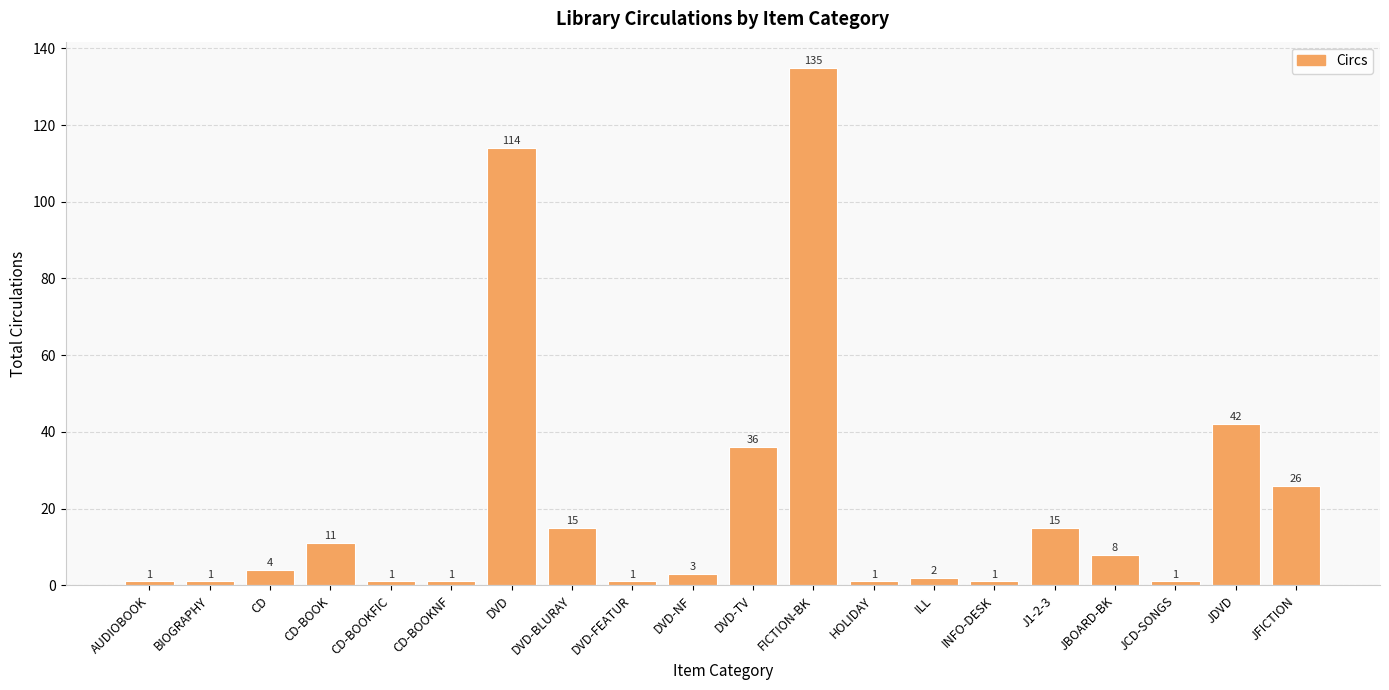

What position from the left is DVD-NF?

10